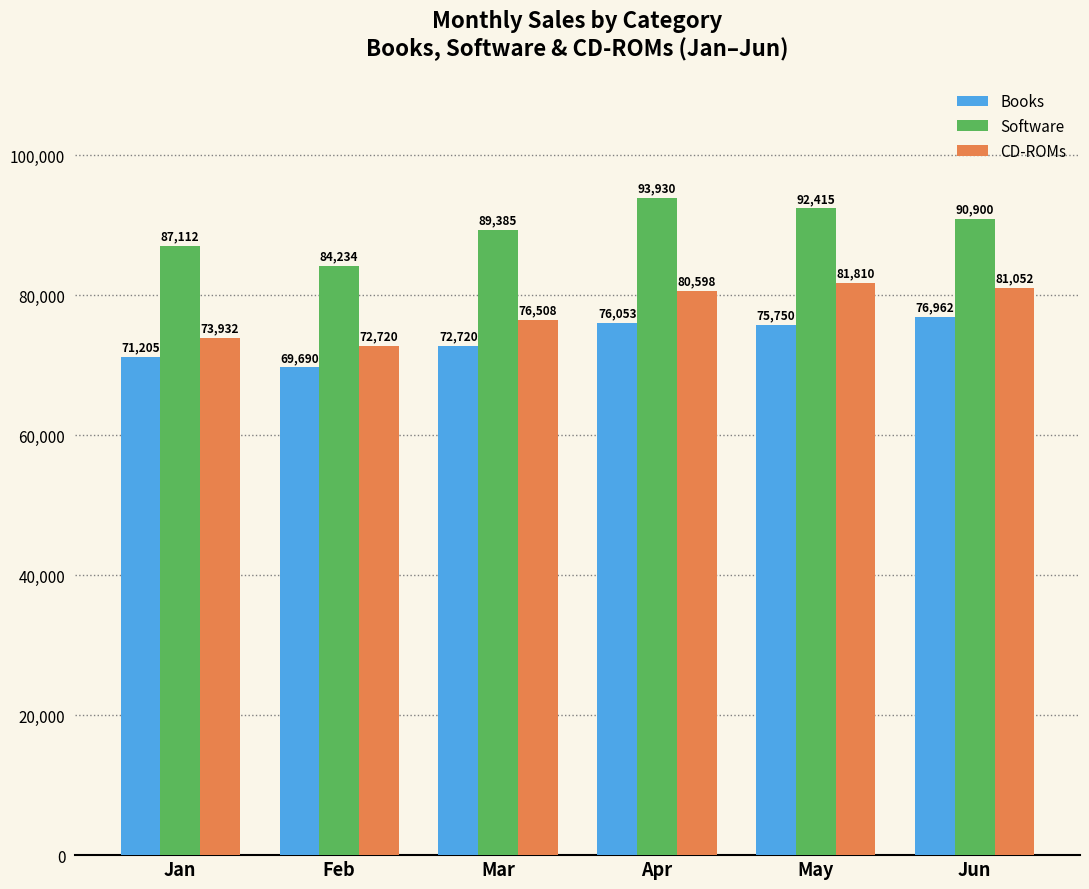

Which series has the largest range (max minus min)?

Software